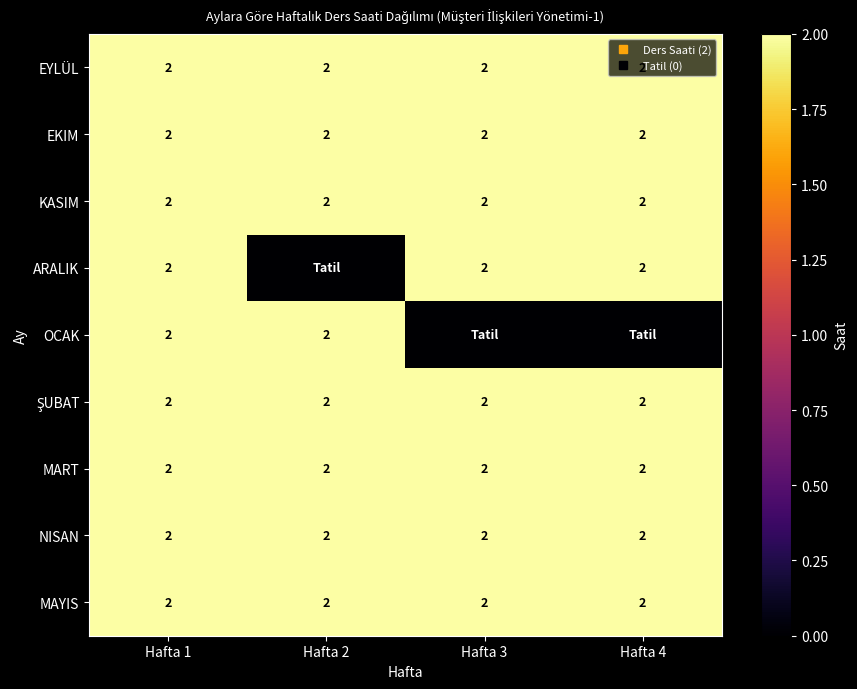

The value of MART at Hafta 3 is 3. True or false?

False